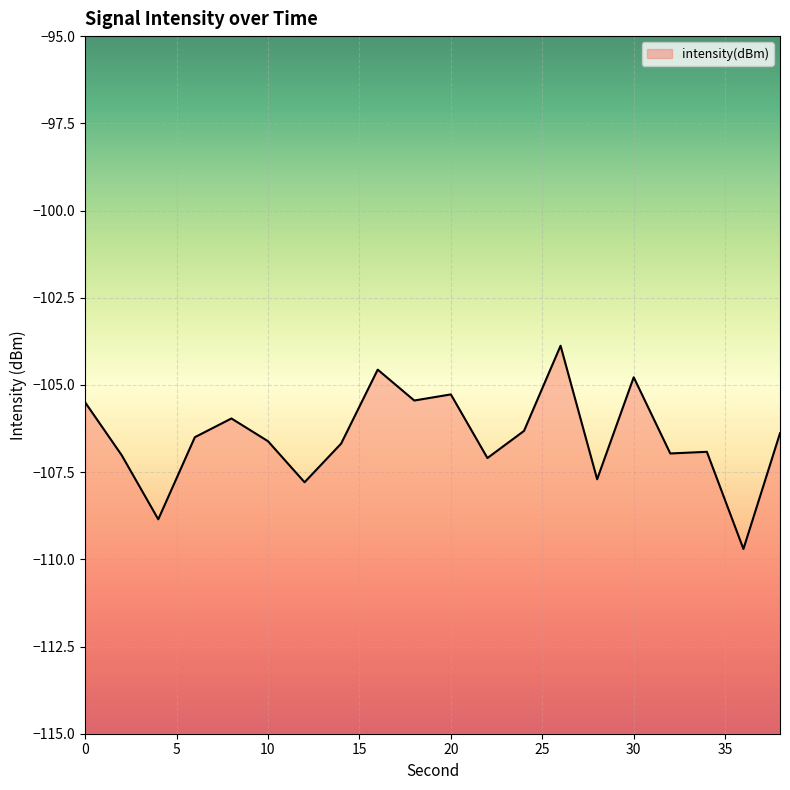

Does the chart display data point markers on the line(s)?

No